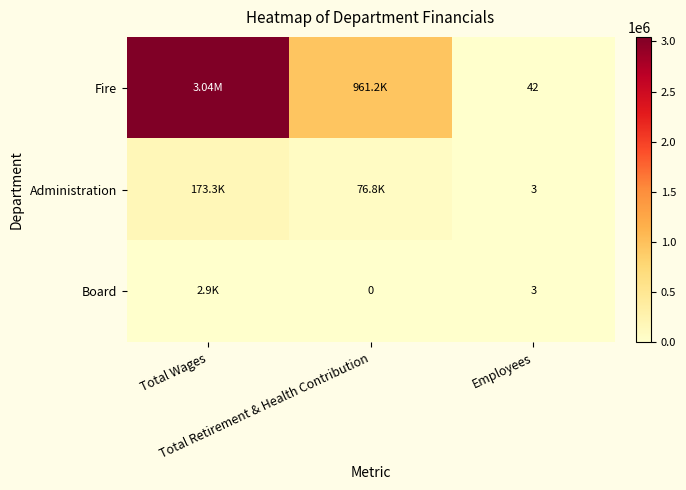

Which series changed the most between Total Wages and Total Retirement & Health Contribution?

Fire